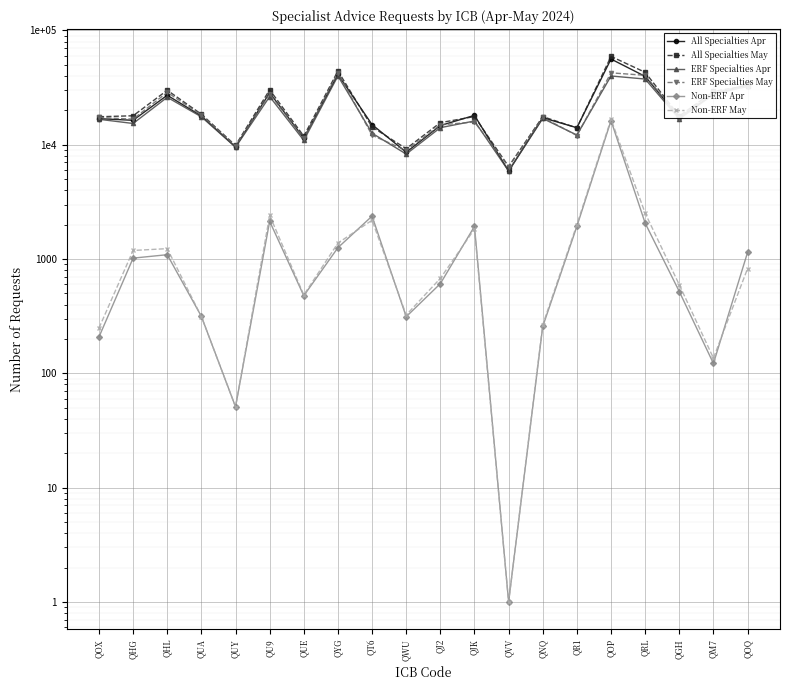

Is the value of Non-ERF Apr at QR1 greater than the value of All Specialties May at QM7?

No